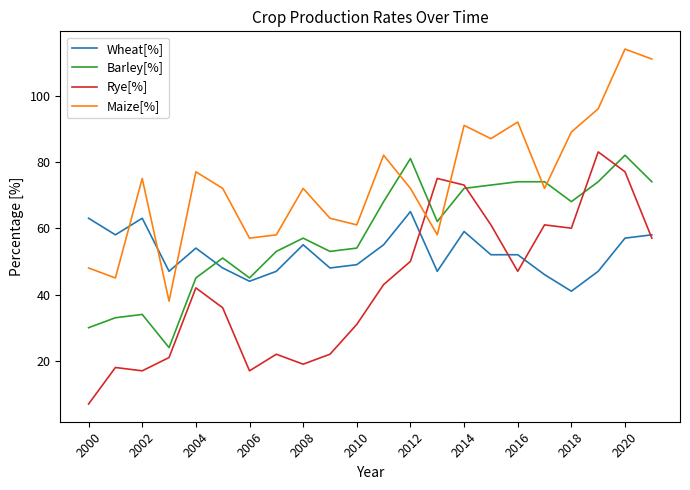

How many intersections are there between Rye[%] and Maize[%]?

2